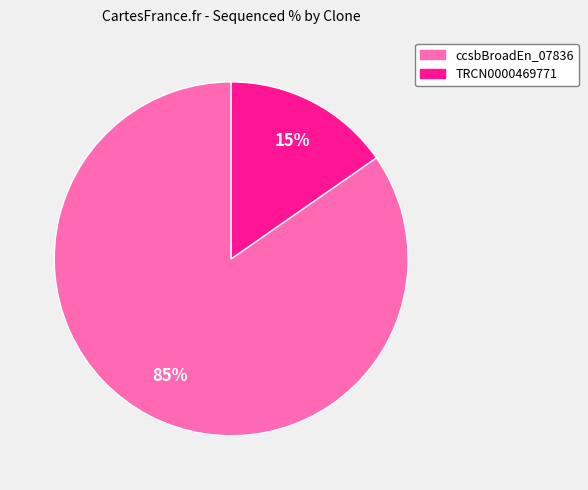

Does any single category account for the majority?

Yes